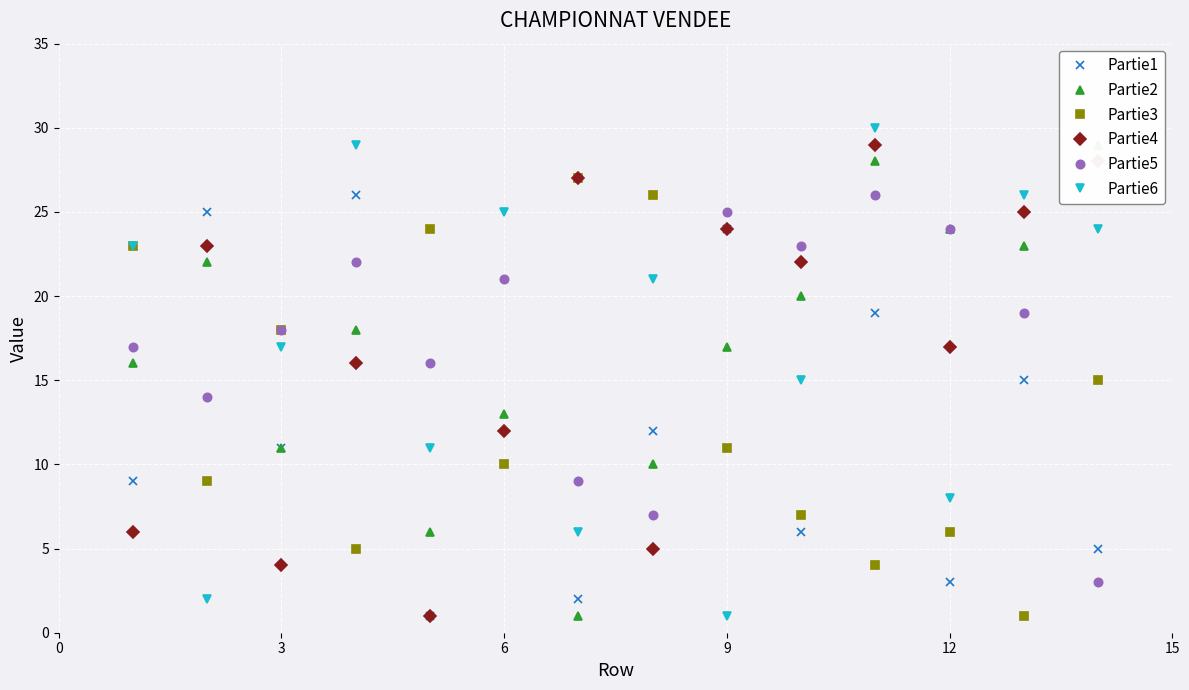

True or false: Partie2 has more than 1 interior local peaks.

True